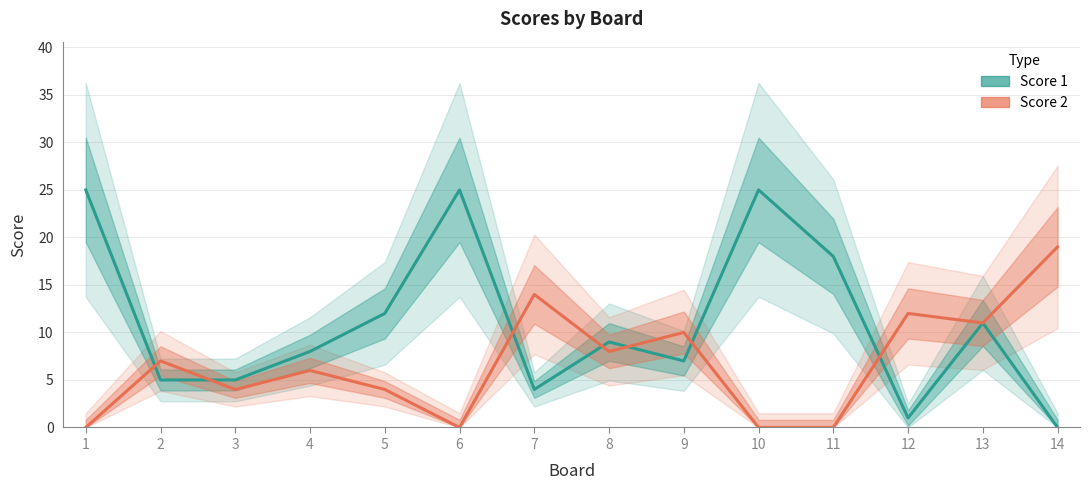

Which category has the highest value in the Score 1 series?

1